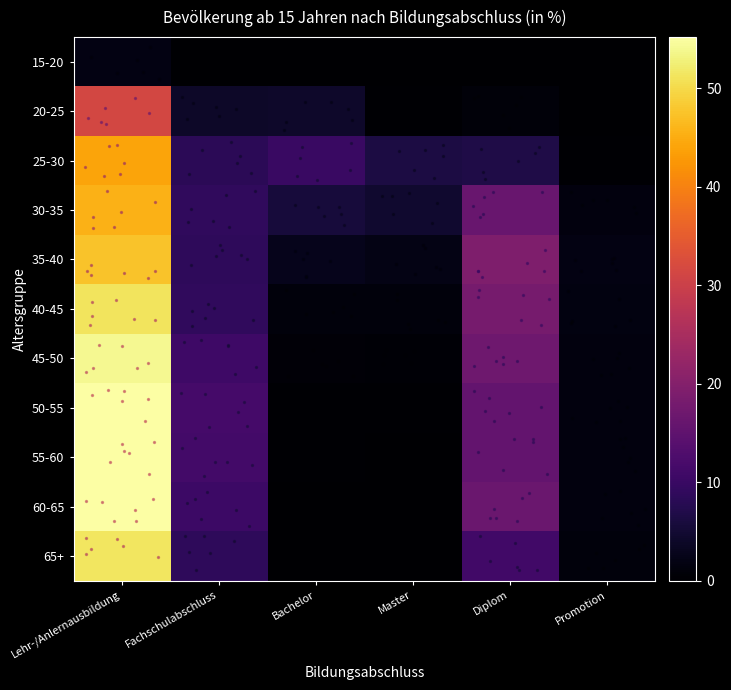

Rank the series at Fachschulabschluss from highest to lowest value.

50-55, 55-60, 45-50, 60-65, 40-45, 30-35, 35-40, 65+, 25-30, 20-25, 15-20